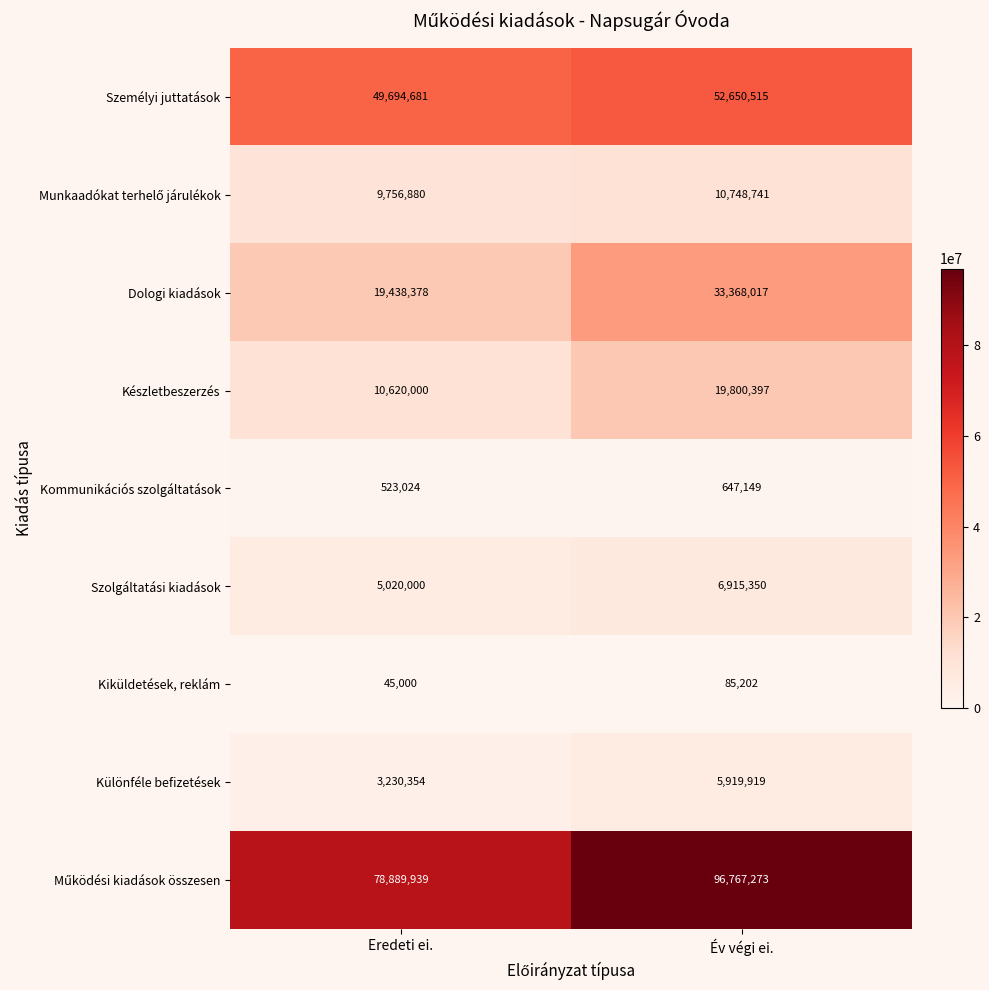

What is the lowest value of the Készletbeszerzés series?

10620000